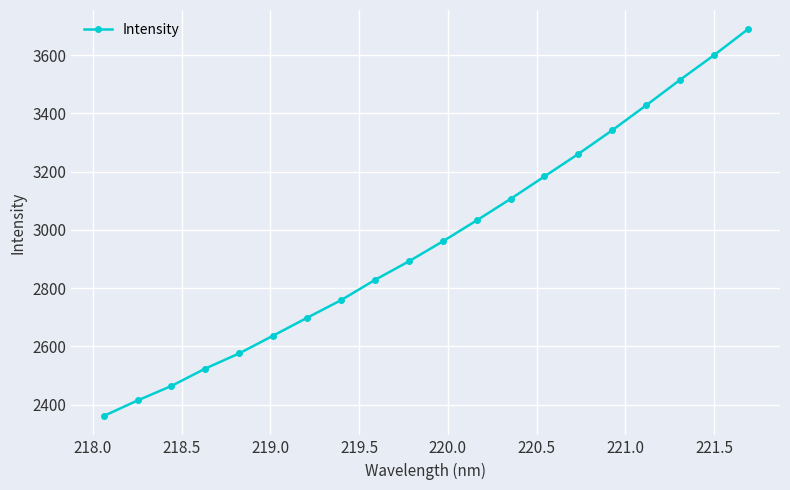

What is the value of the 19th point from the left?

3599.2